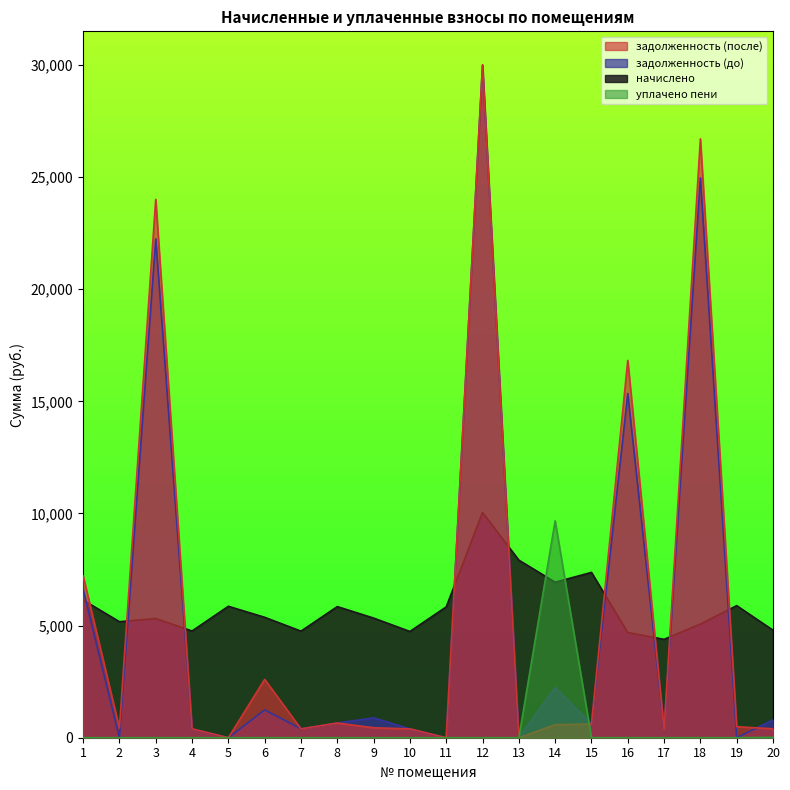

The value of уплачено пени at 2 is 6455.9. True or false?

False